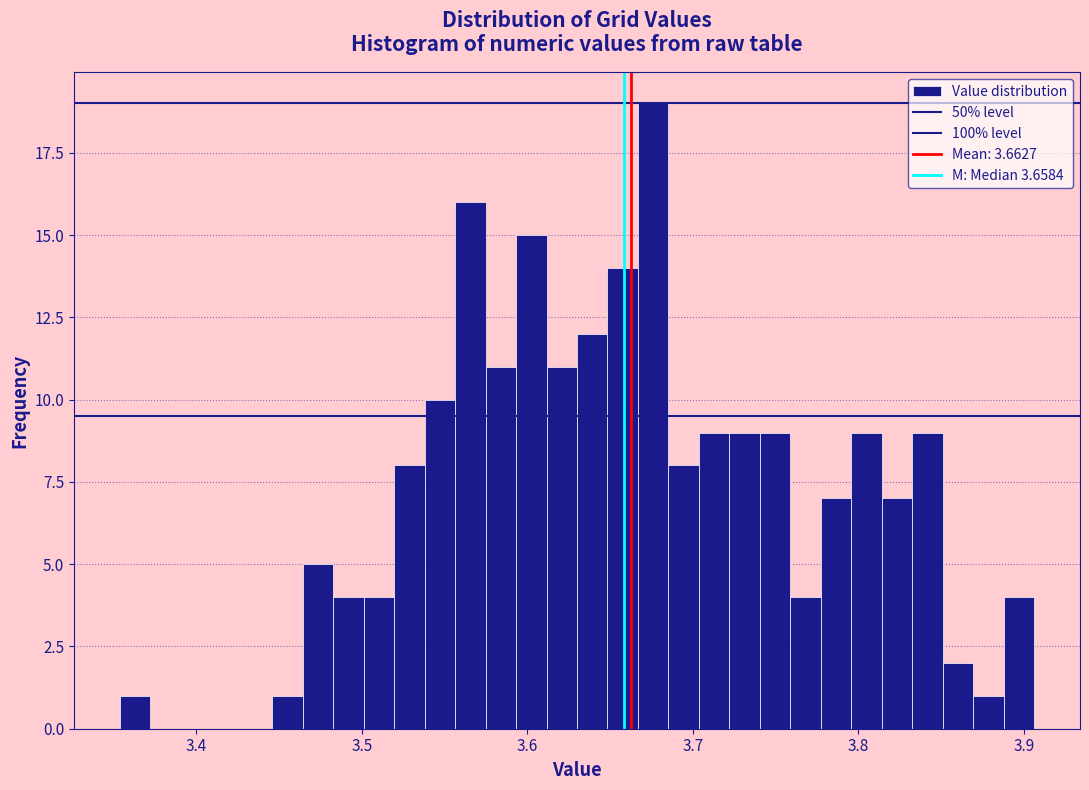

Read against the x-axis, roughly where is the centre of the tallest bar?

3.68